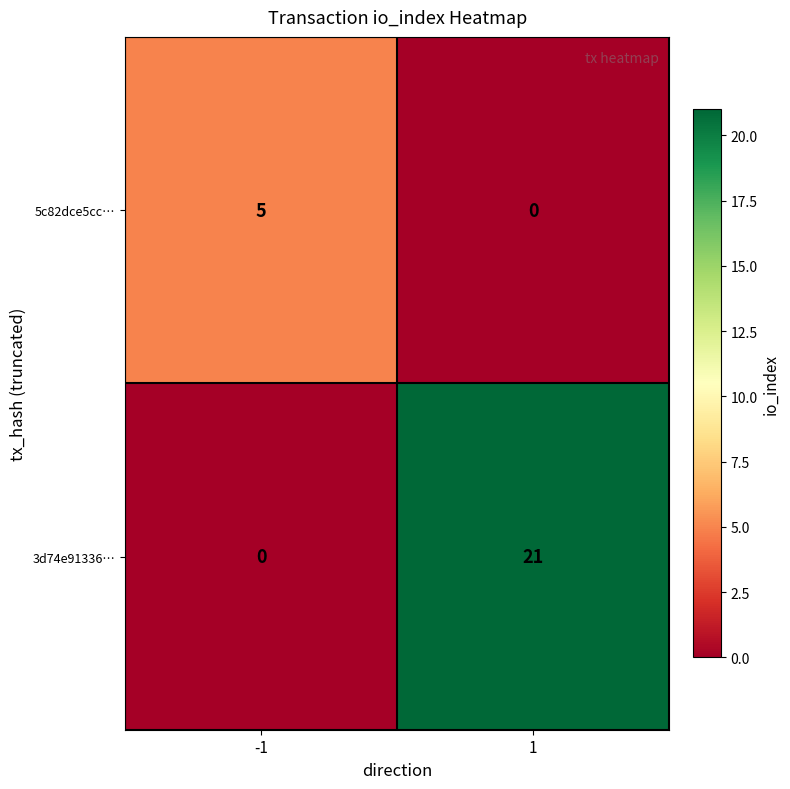

What is the sum of the 3d74e91336… values at -1 and 1?

21